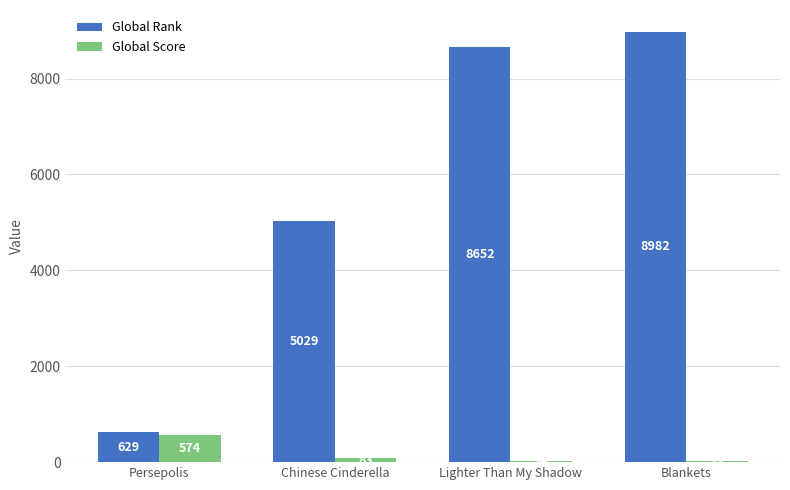

What are all the series names shown in the legend?

Global Rank, Global Score